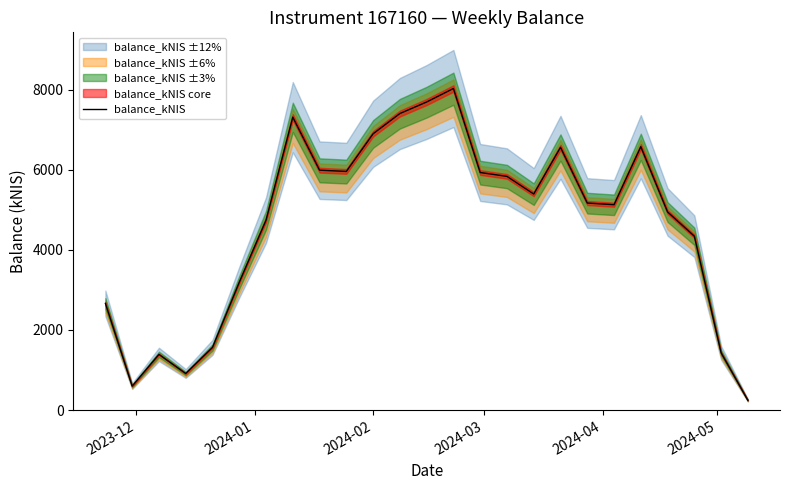

How many points are lower than both their immediate neighbors (excluding endpoints)?

5